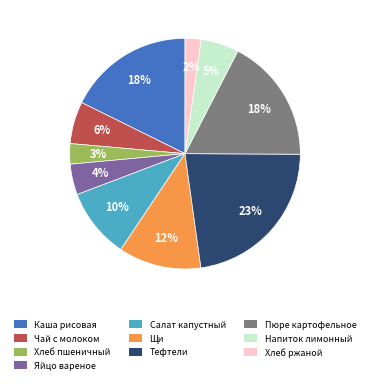

To the nearest percent, what is the average slice percentage?

10%